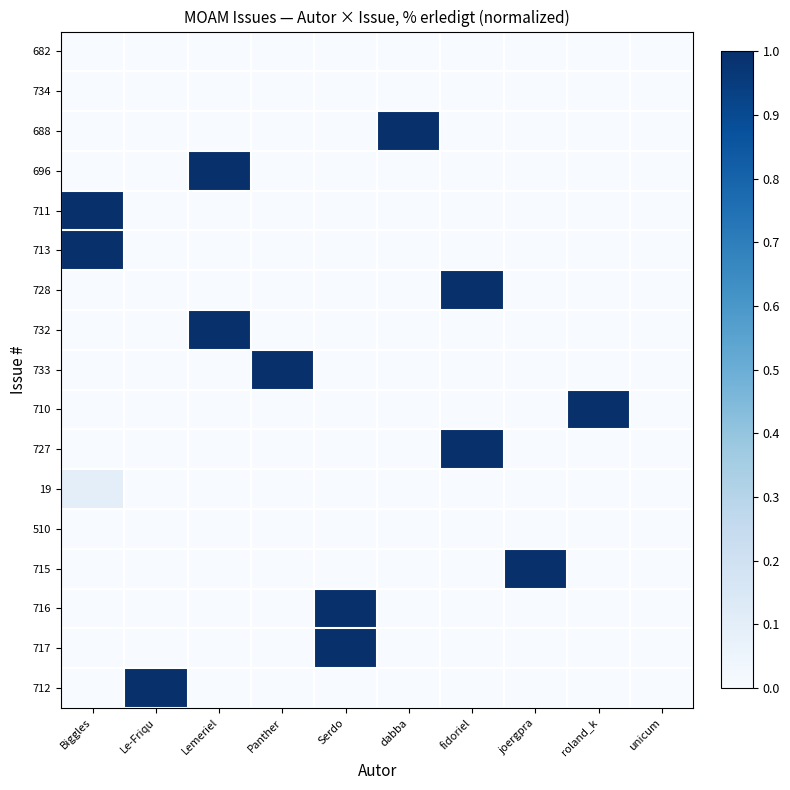

What is the difference between the highest and lowest values at Le-Friqu?

1.0